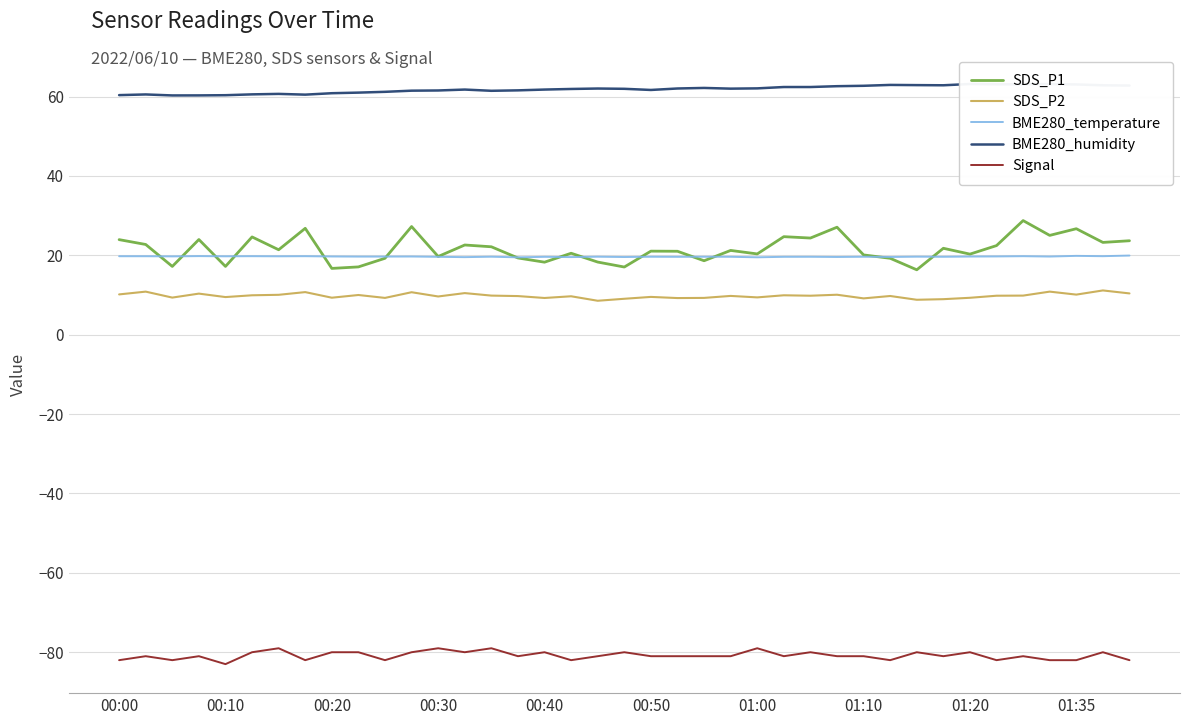

True or false: BME280_temperature and SDS_P2 cross at least once.

False